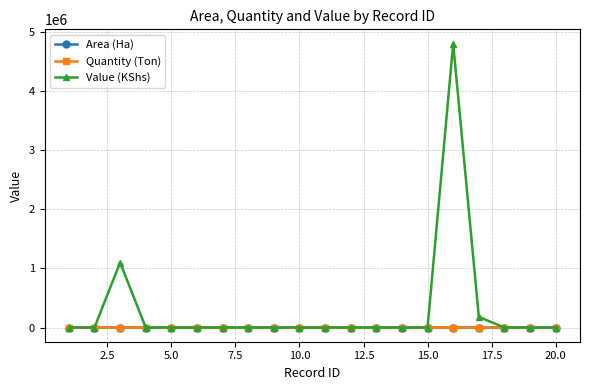

Which series has the largest range (max minus min)?

Value (KShs)